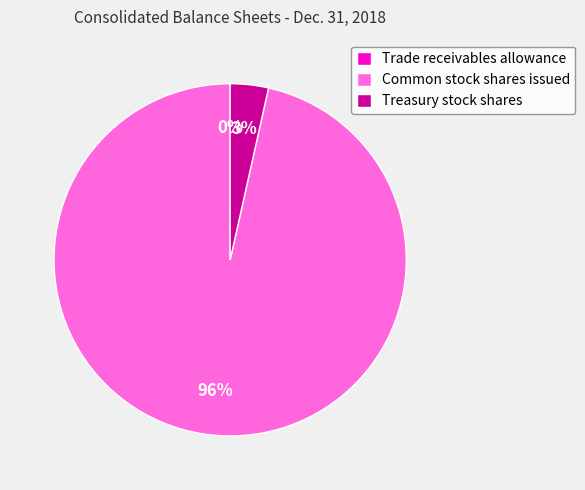

Combined, do Common stock shares issued and Treasury stock shares account for over 50%?

Yes